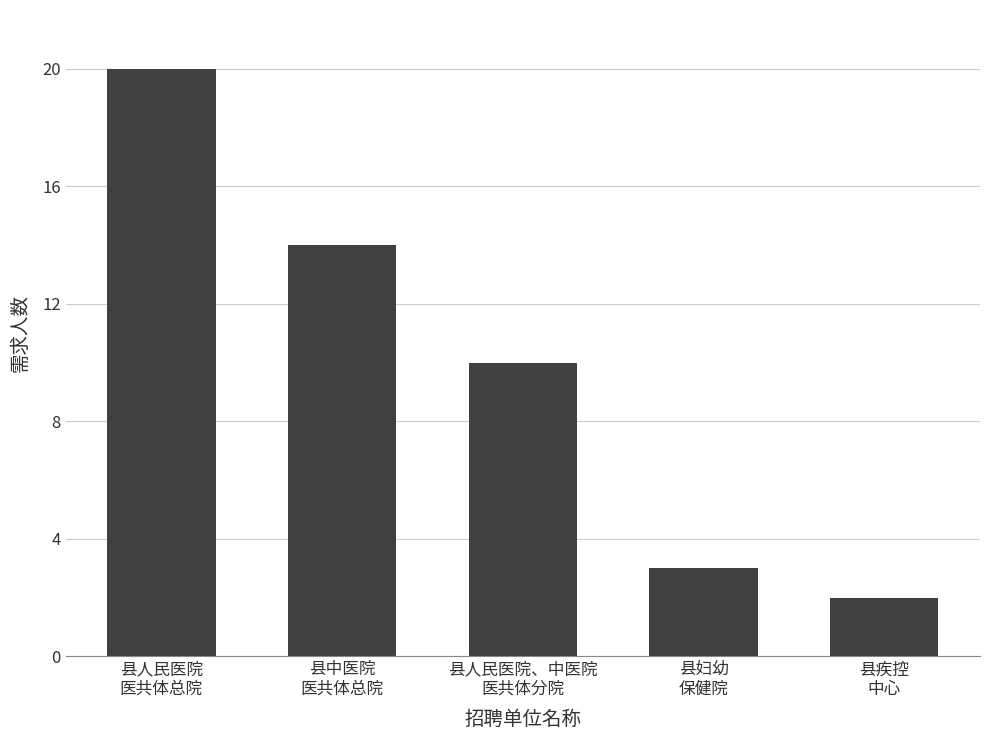

What is the average value?

10